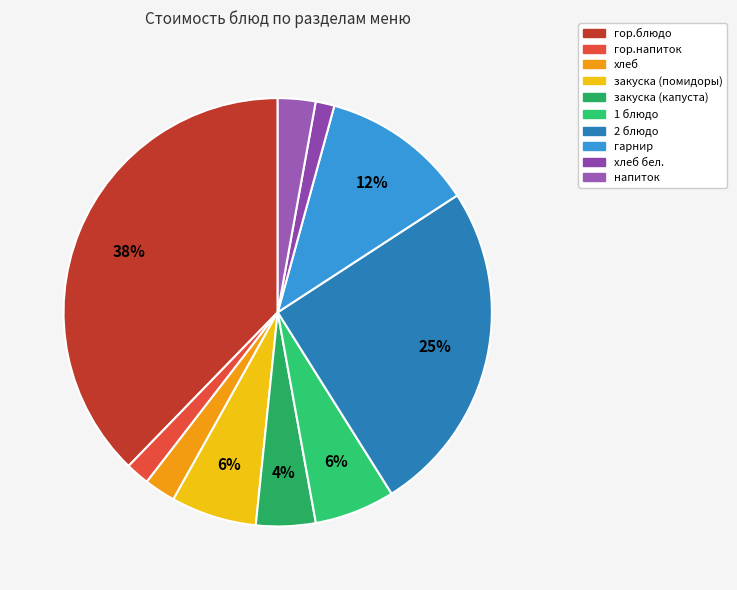

How many slices are in this pie chart?

10